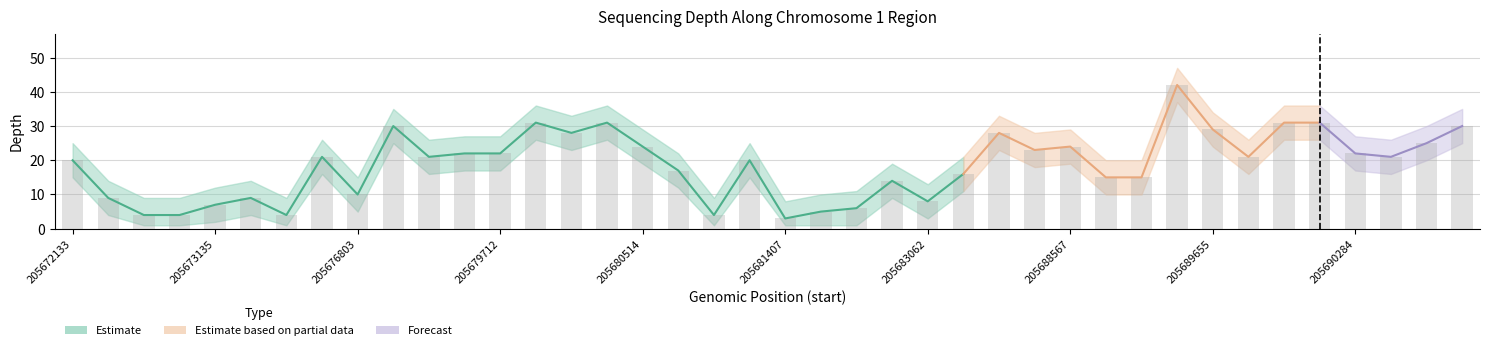

The depth_upper series shows 7 at 205690293. True or false?

False